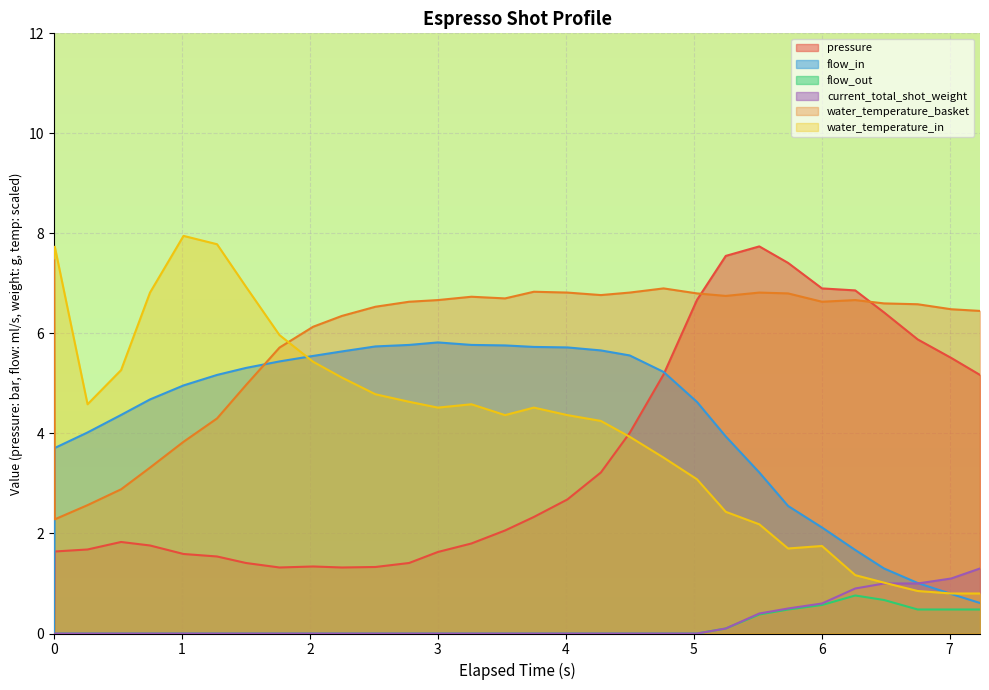

At which category does water_temperature_in reach its first local valley?

2